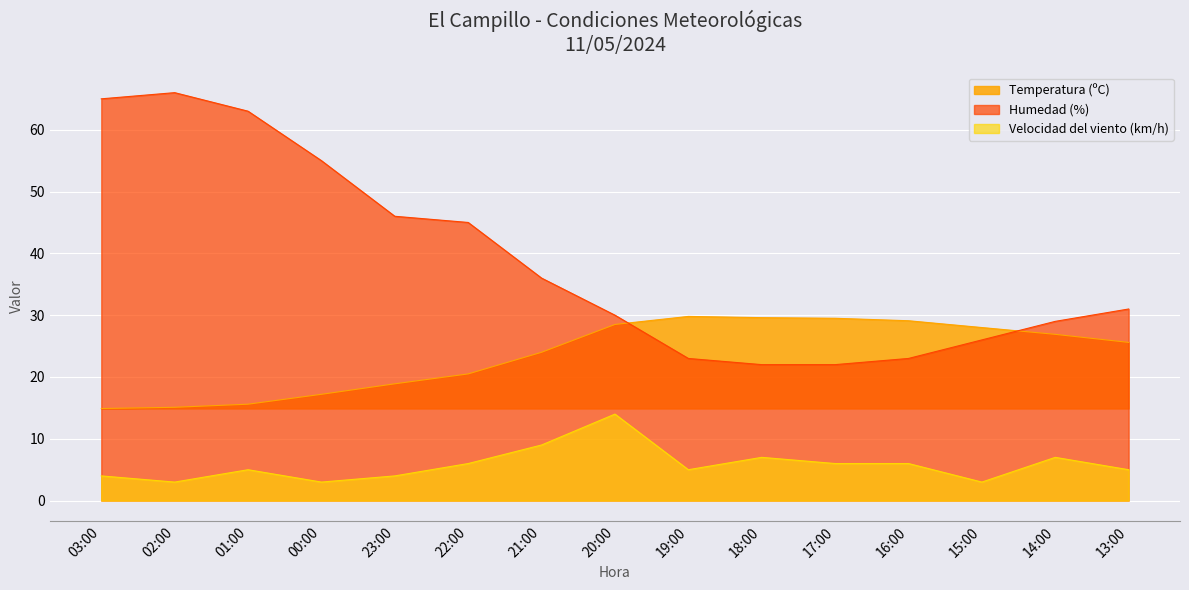

How many lines are shown in the chart?

3